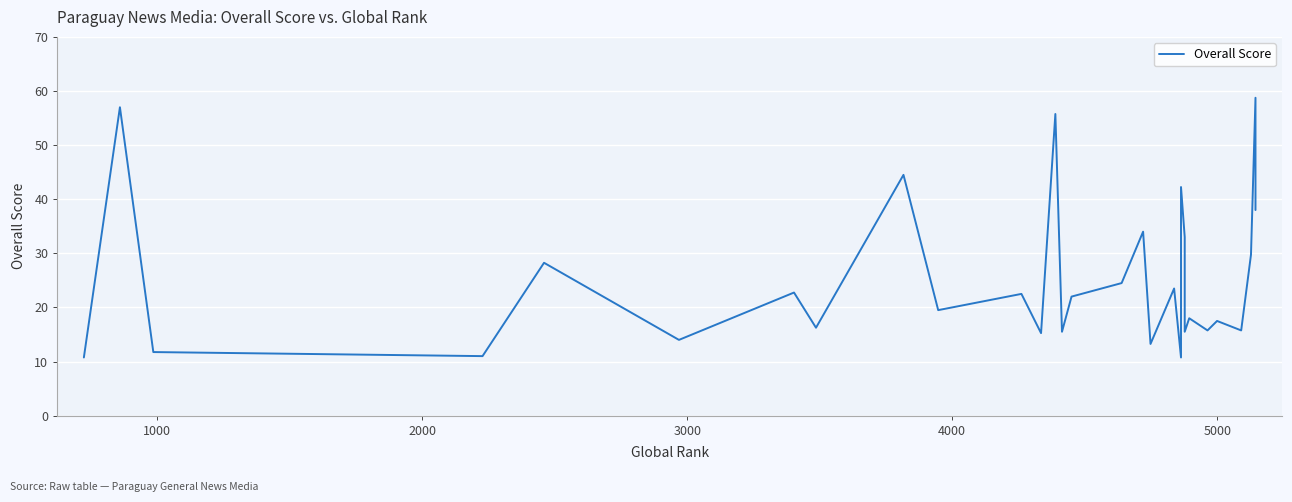

Does the chart display data point markers on the line(s)?

No